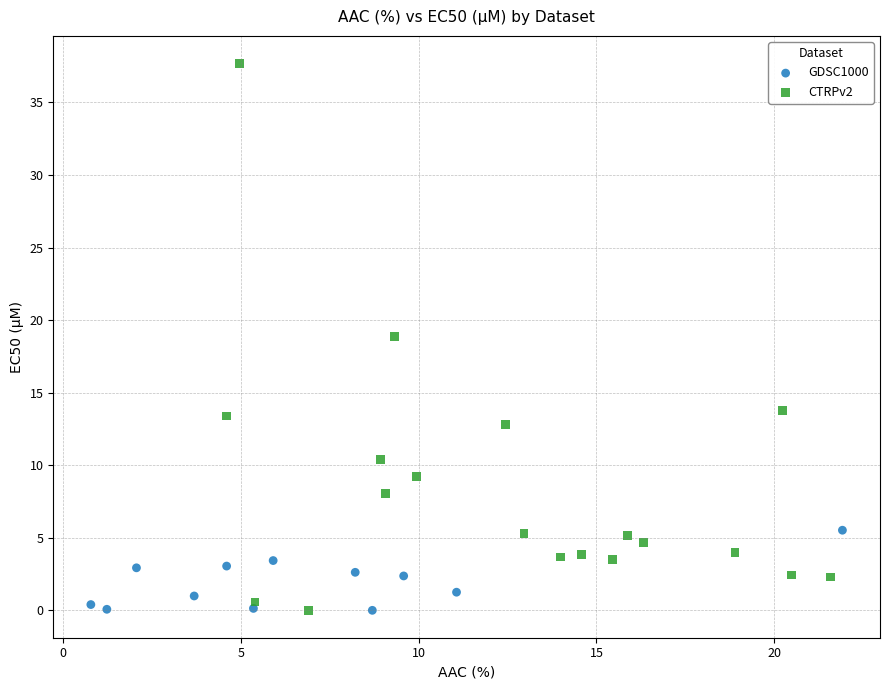

Which series has the largest Y range (max minus min)?

CTRPv2